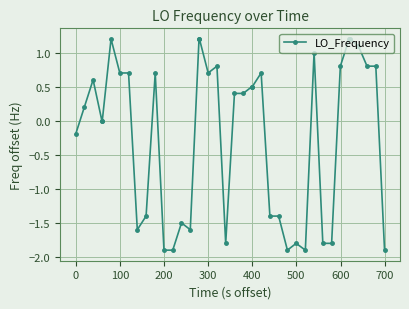

How many series are shown in this chart?

1